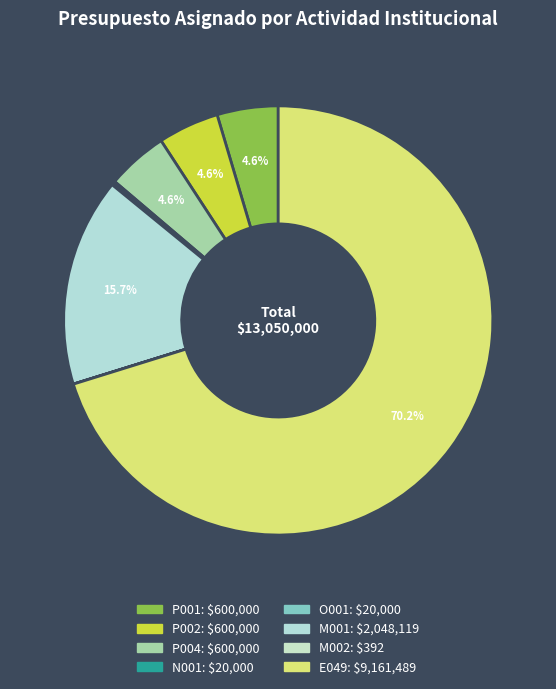

True or false: P001 accounts for 12% of the total.

False